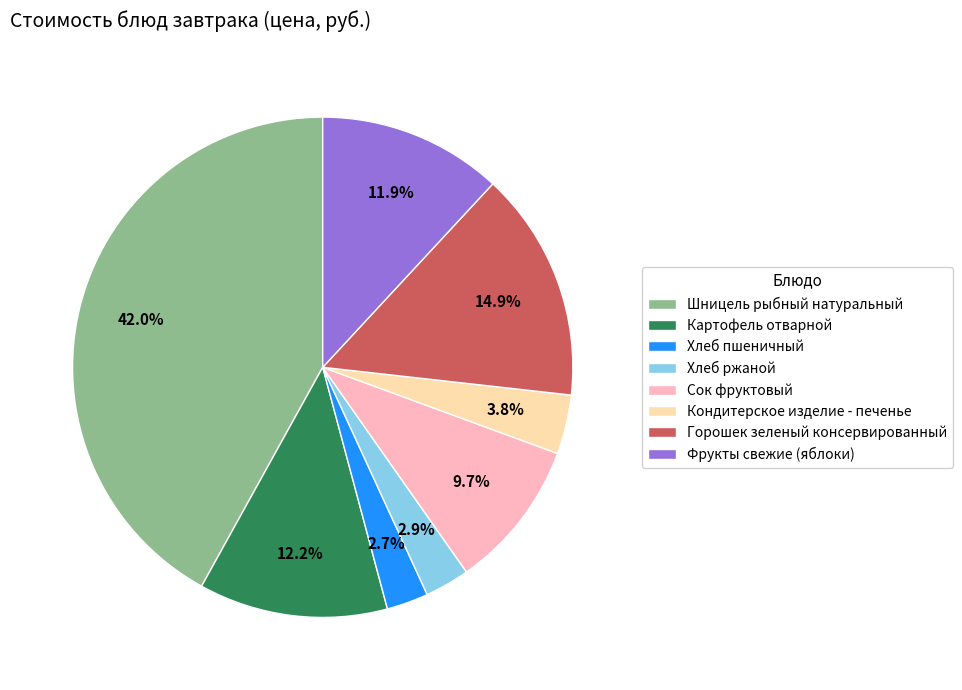

To the nearest percent, what is the difference between the largest and smallest slice percentages?

39%